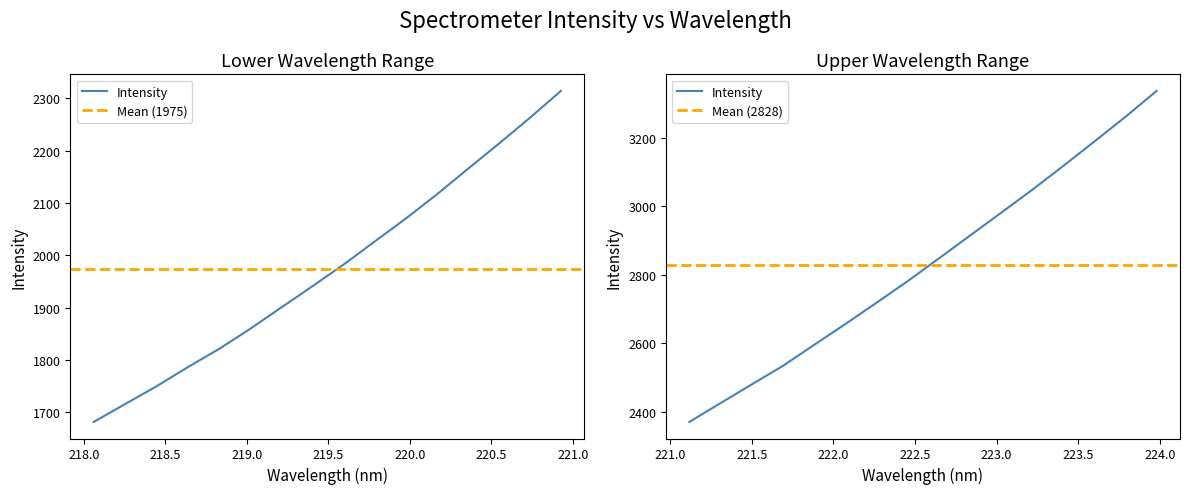

True or false: the data has more than 0 interior local peaks.

False